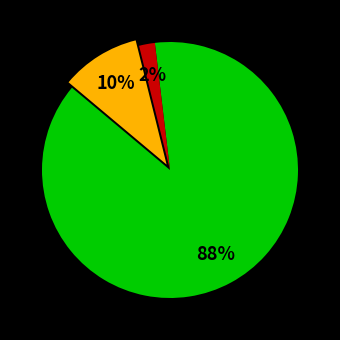

Does any single category account for the majority?

Yes